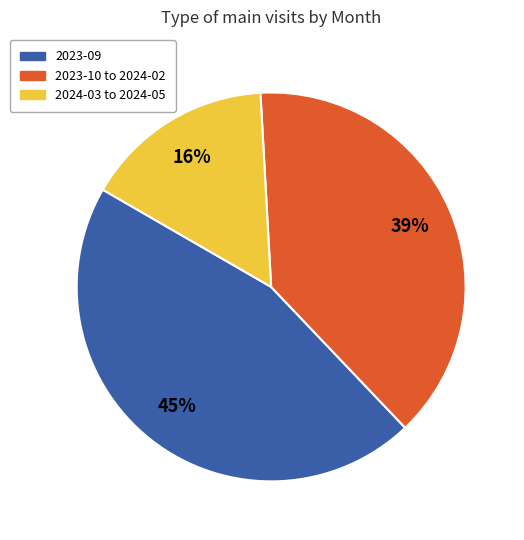

To the nearest percent, what percentage of the pie is 2023-09?

45%